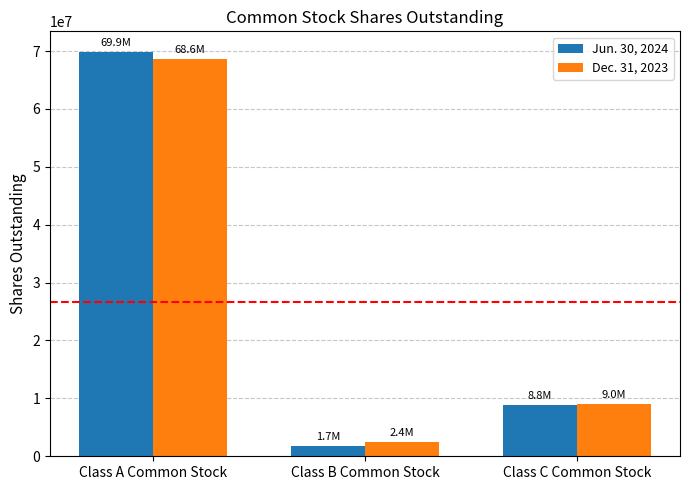

Reading left to right, extract all data points from this chart.

Jun. 30, 2024: Class A Common Stock=69903580	Class B Common Stock=1690281	Class C Common Stock=8777951
Dec. 31, 2023: Class A Common Stock=68554078	Class B Common Stock=2435739	Class C Common Stock=9024947